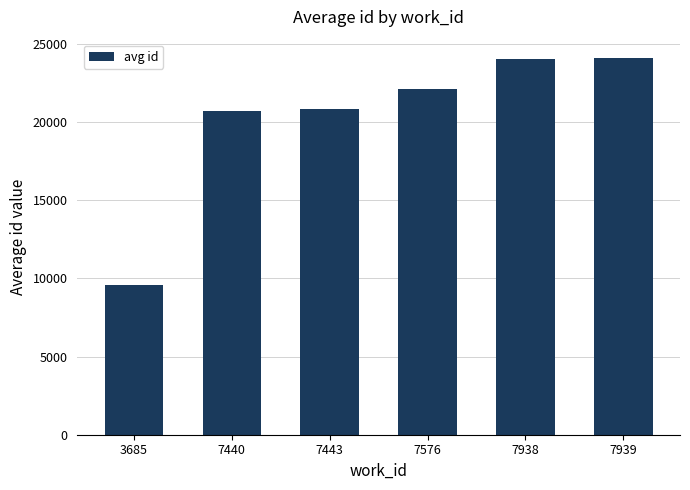

Is it true that the value at 7576 is 22088.0?

True